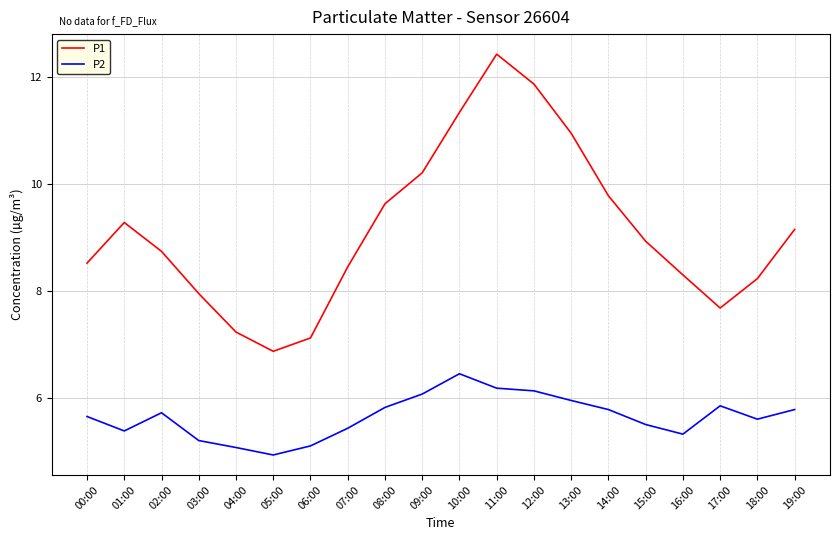

What is the sum of all P1 values?

182.7